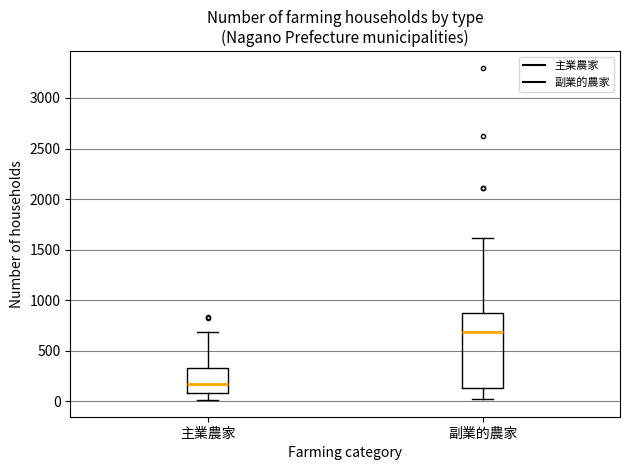

Where does the median line of the box for 主業農家 sit on the y-axis? The values are not printed on the chart, so give them approximately, as read against the axis.

150